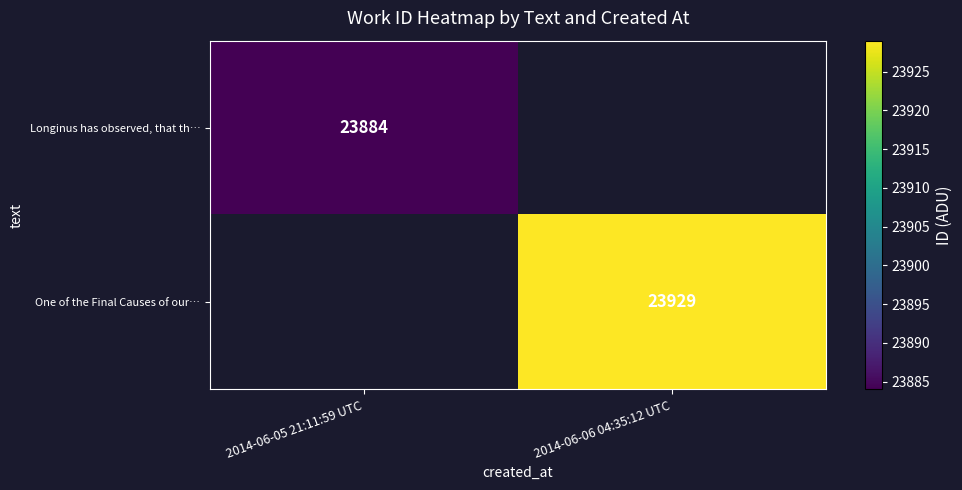

How many categories are shown in the chart?

2